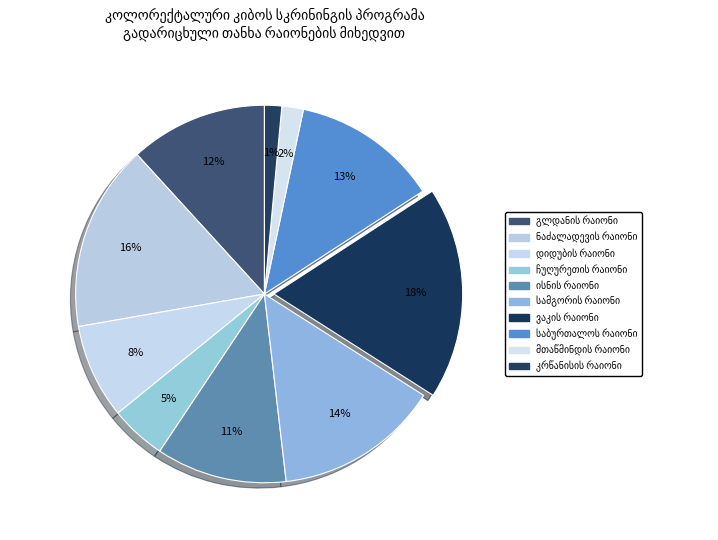

What is the largest slice in the pie chart?

ვაკის რაიონი